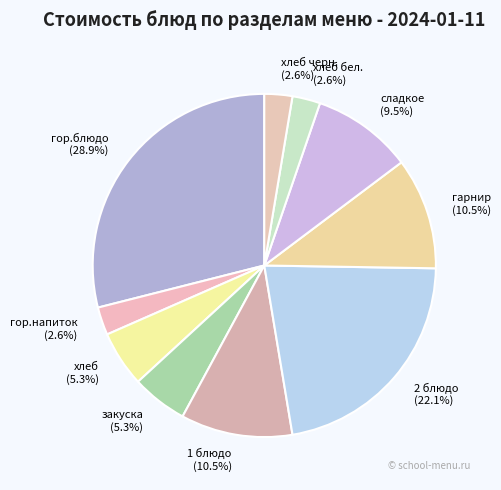

Is there any slice that represents more than half of the pie?

No